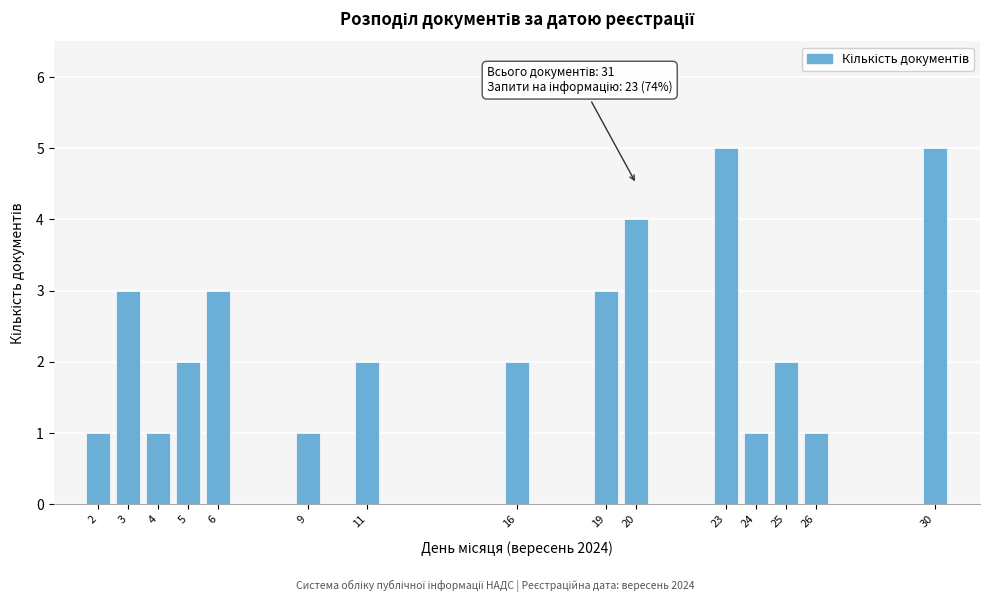

Reading left to right, transcribe all the data shown in this chart.

2=1	3=3	4=1	5=2	6=3	9=1	11=2	16=2	19=3	20=4	23=5	24=1	25=2	26=1	30=5